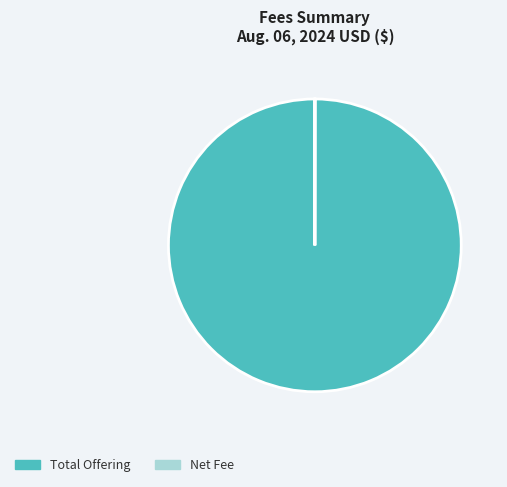

Which slice is the largest?

Total Offering